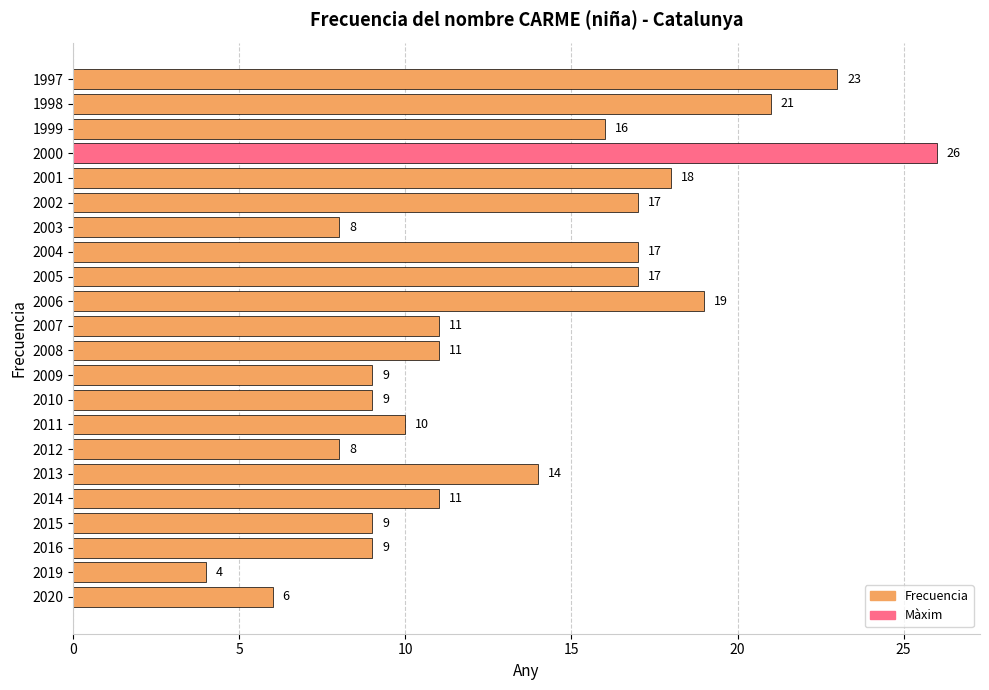

Which label corresponds to the largest value in the chart?

2000